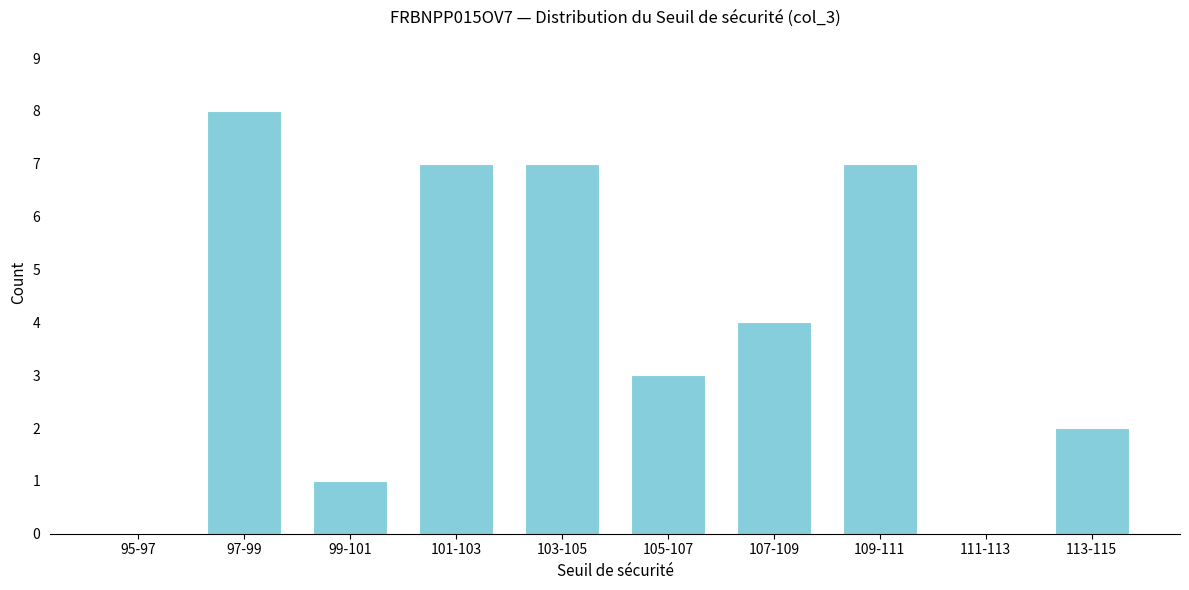

Reading left to right, what are all the values shown in this chart?

95-97=0	97-99=8	99-101=1	101-103=7	103-105=7	105-107=3	107-109=4	109-111=7	111-113=0	113-115=2